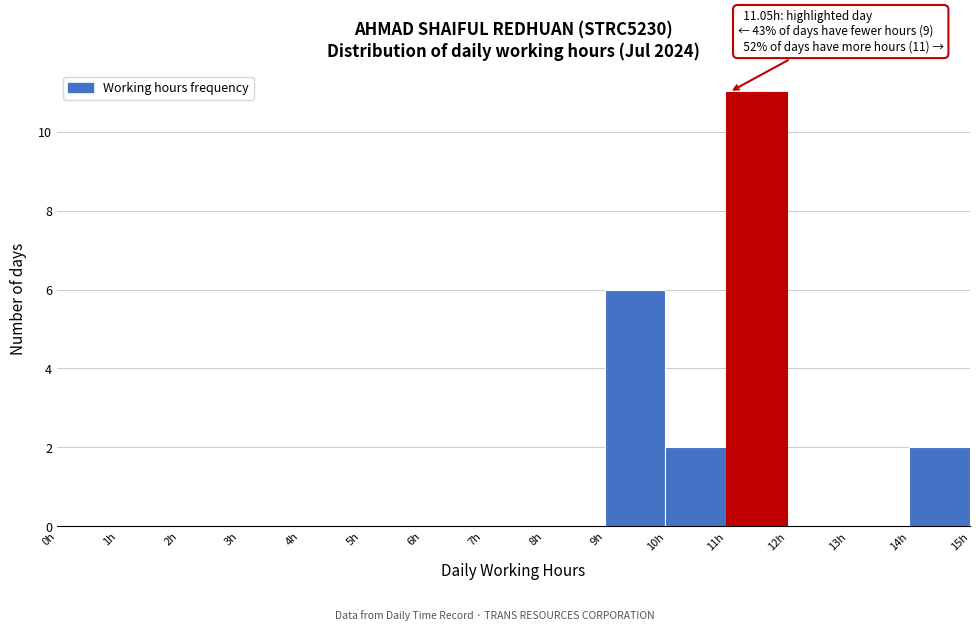

Over which range of the x-axis is the bar tallest?

11 to 12